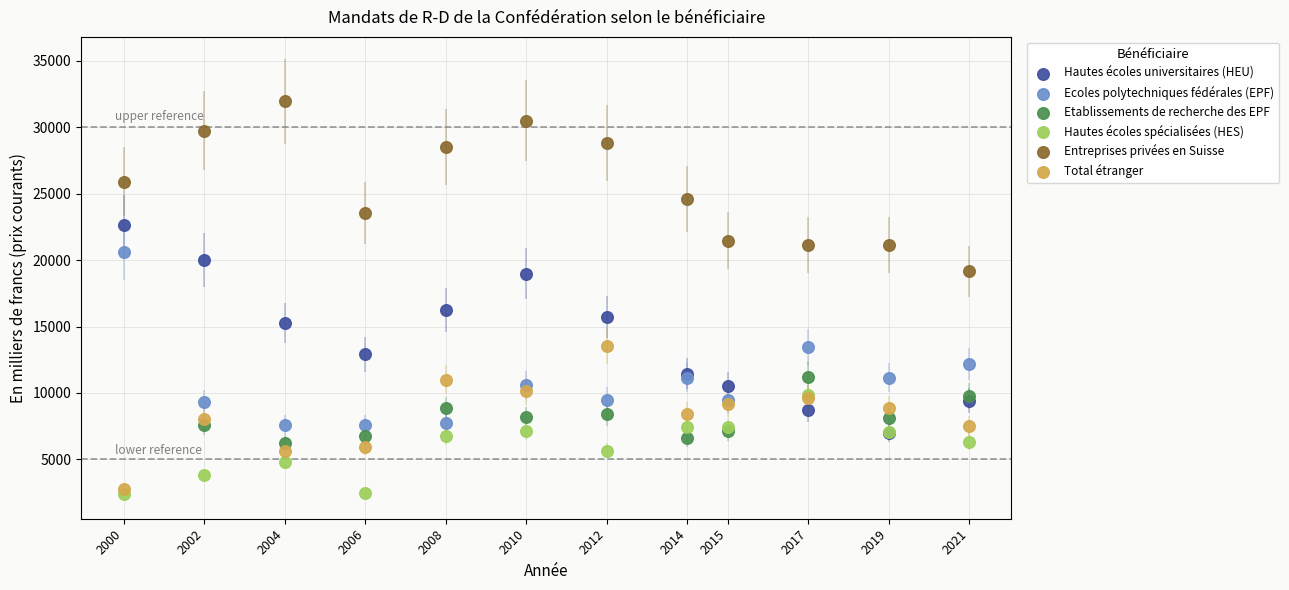

Which series contains the highest Y value?

Entreprises privées en Suisse